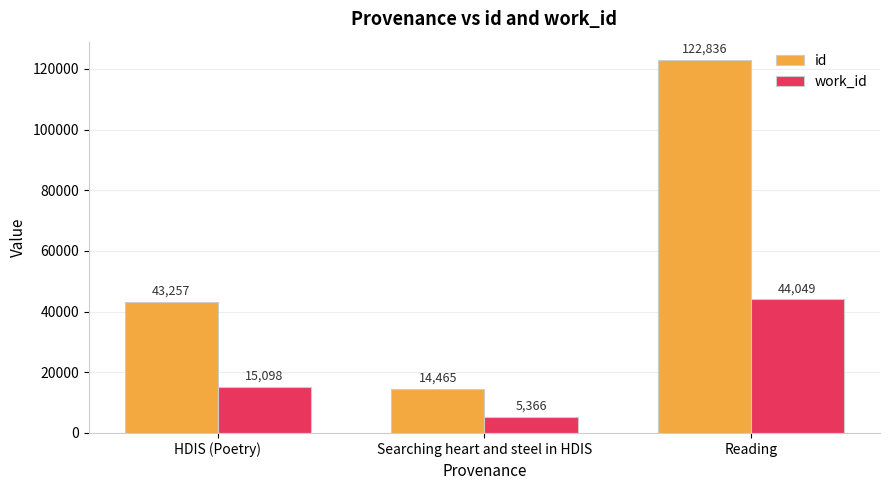

What is the value of the id bar at the 1st from the left?

43257